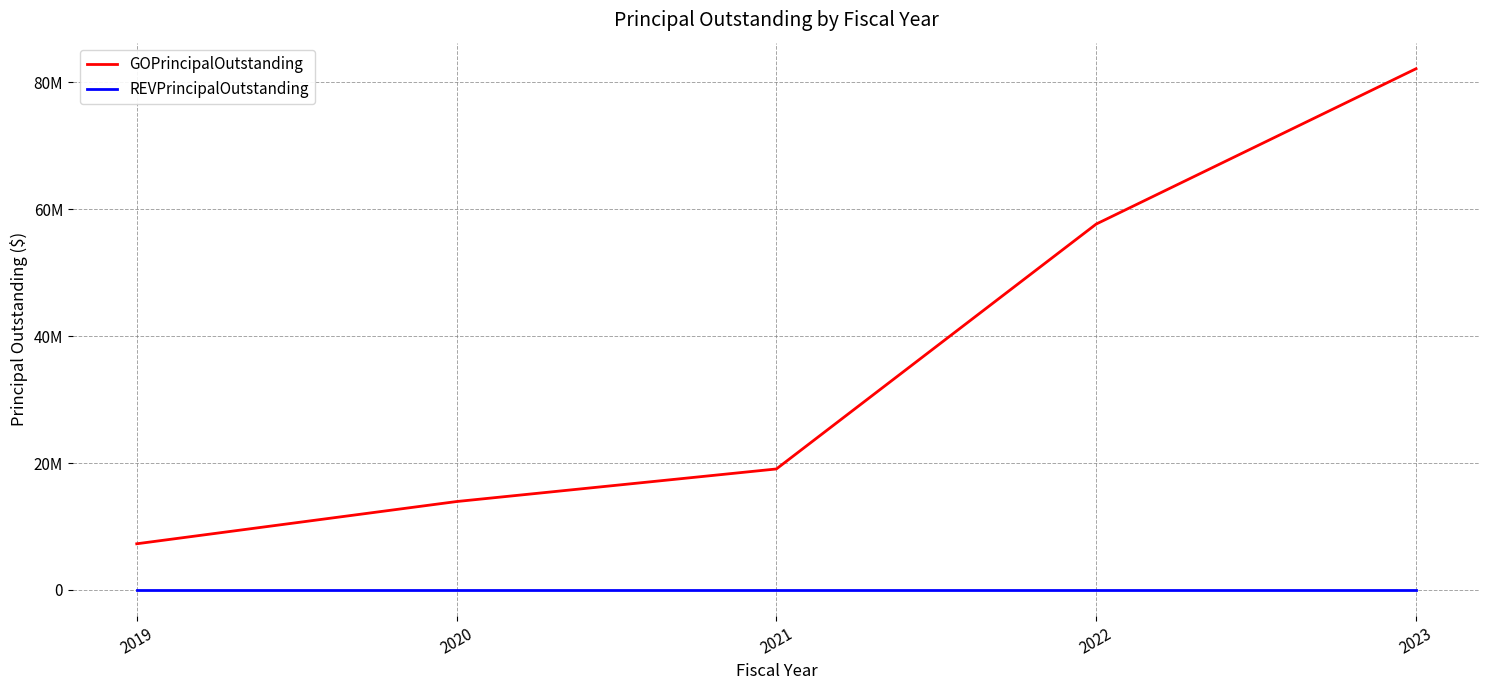

Reading left to right, transcribe all the data shown in this chart.

GOPrincipalOutstanding: 2019=7285000	2020=13940000	2021=19075000	2022=57670000	2023=82150000
REVPrincipalOutstanding: 2019=0	2020=0	2021=0	2022=0	2023=0